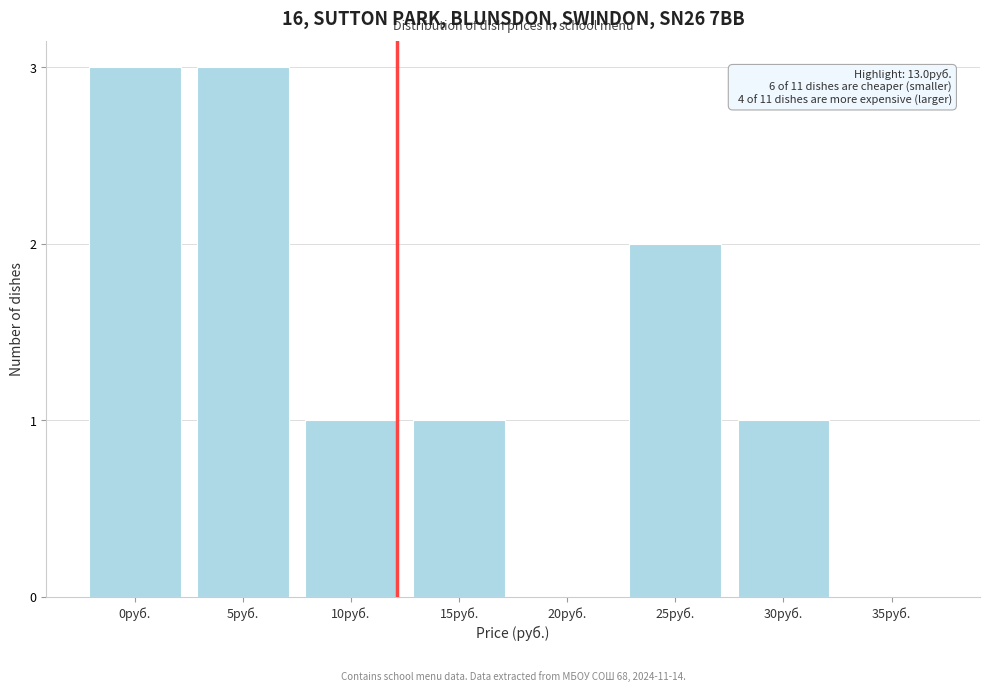

Reading left to right, extract all data points from this chart.

0руб.=3	5руб.=3	10руб.=1	15руб.=1	20руб.=0	25руб.=2	30руб.=1	35руб.=0